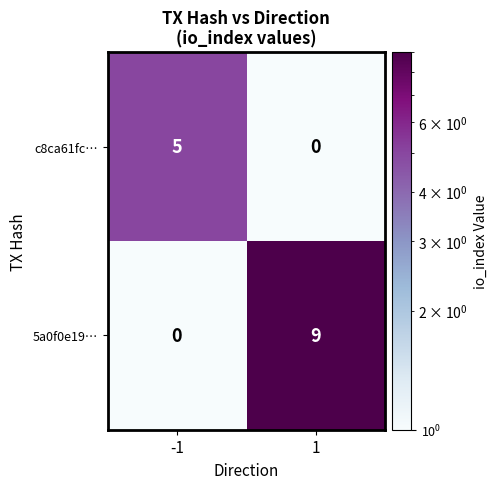

True or false: c8ca61fc… has a value of 5 at -1.

True